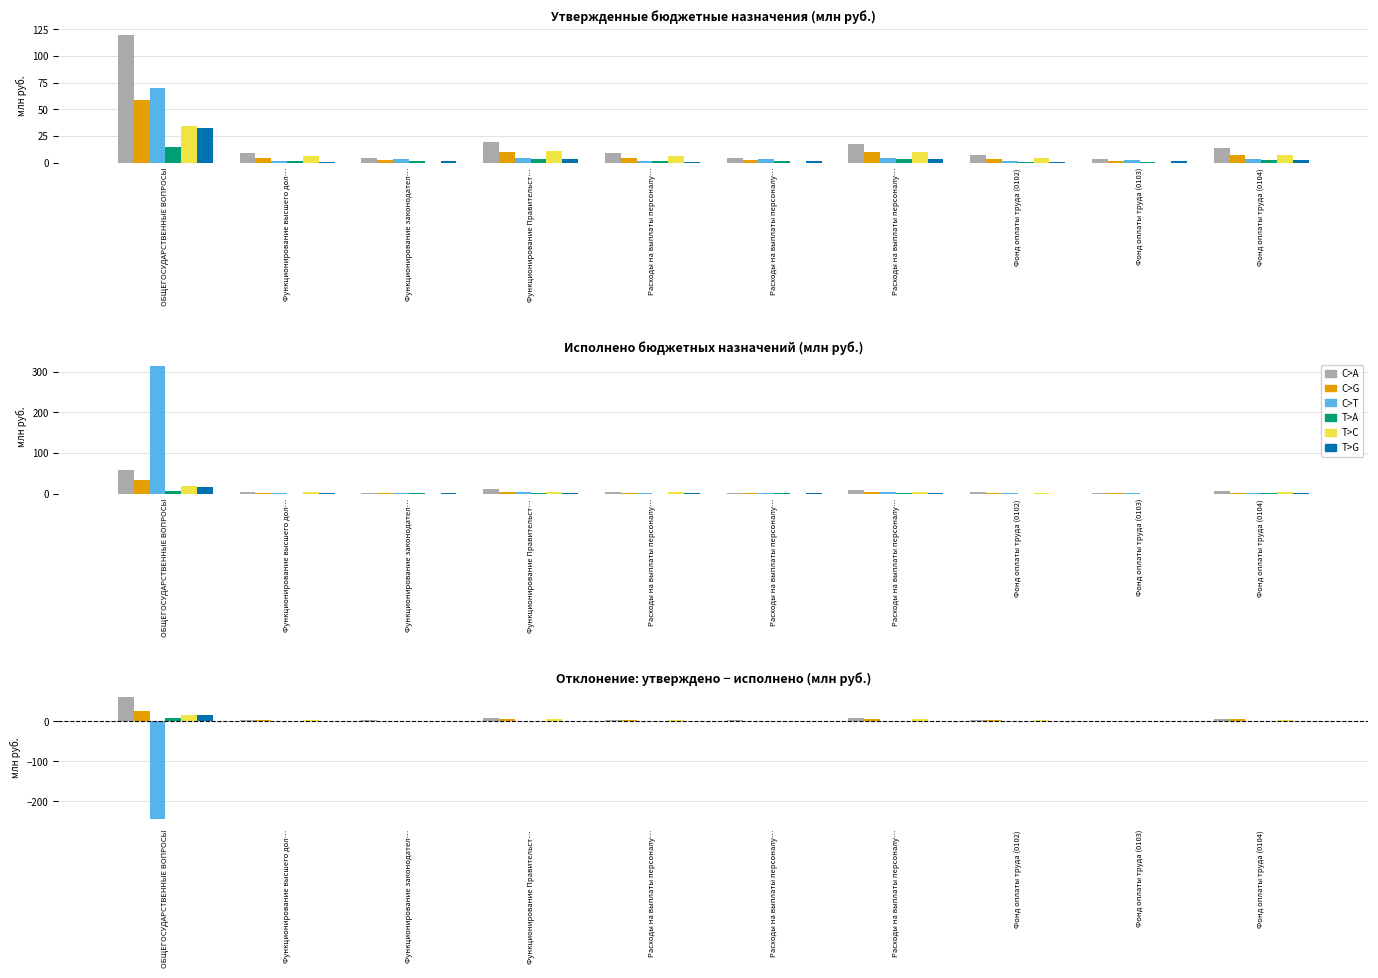

How many groups of bars are there?

10